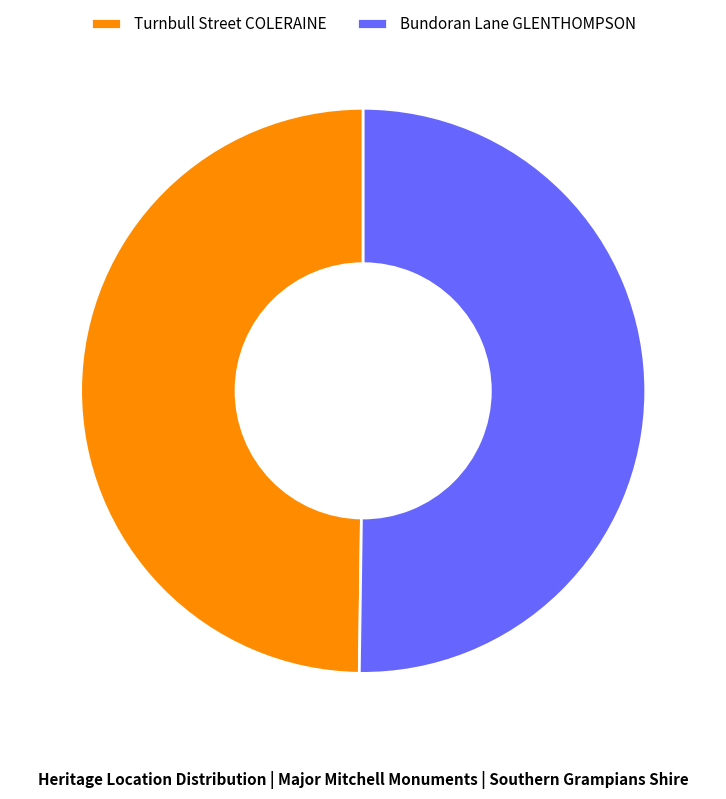

Is the sum of Turnbull Street COLERAINE and Bundoran Lane GLENTHOMPSON greater than half?

Yes